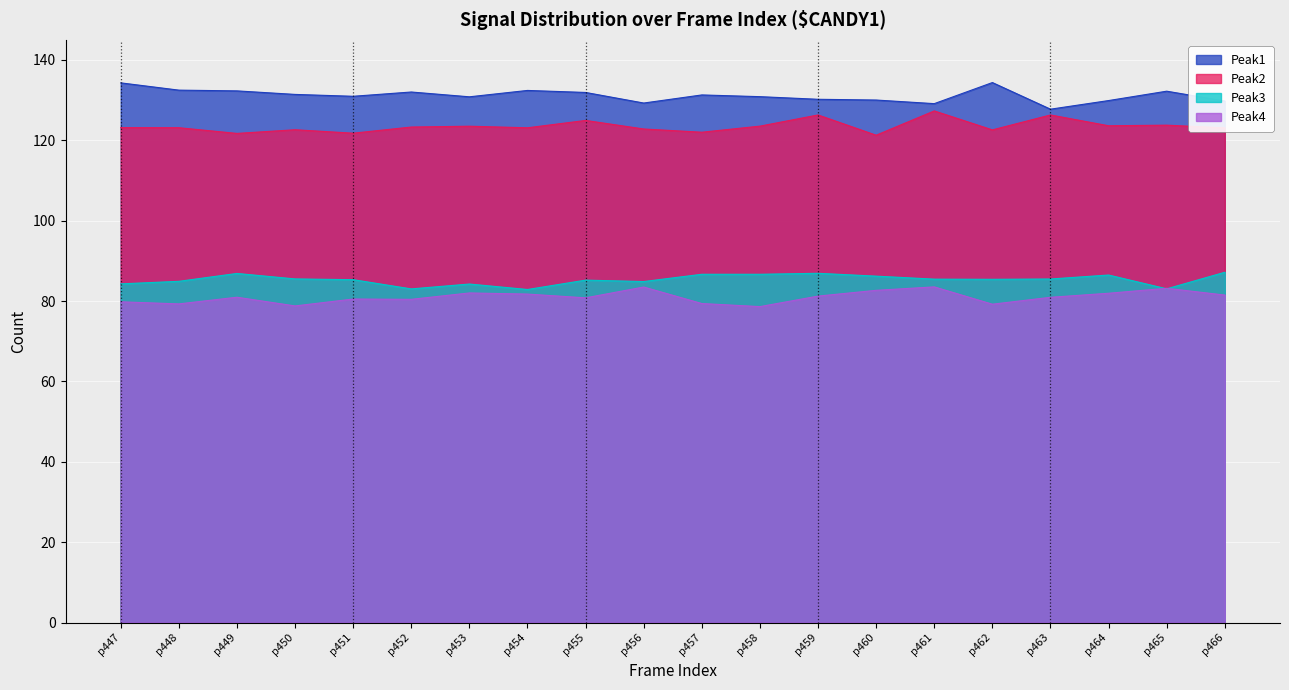

True or false: Peak2 and Peak1 cross at least once.

False